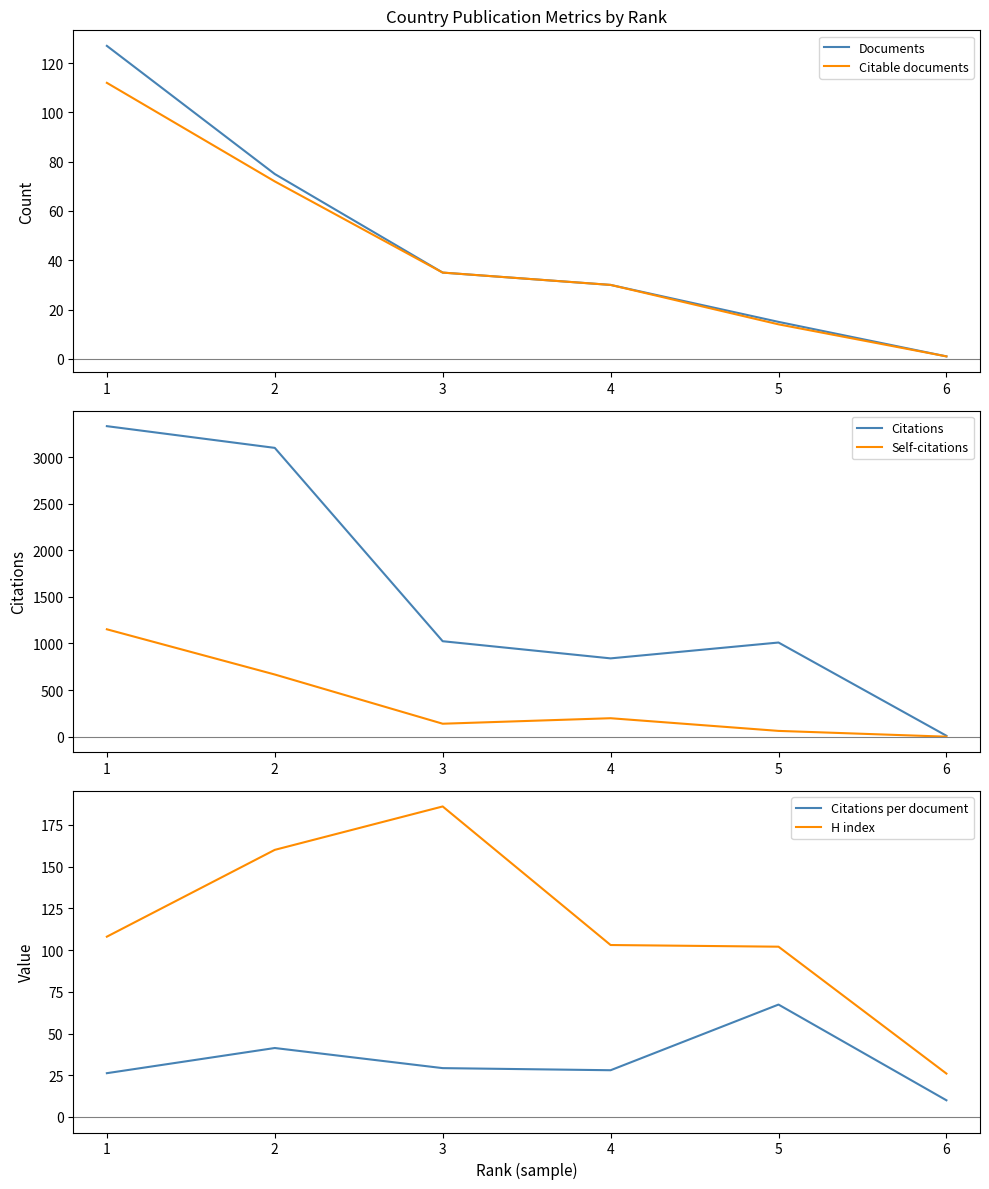

What are all the series names shown in the legend?

Documents, Citable documents, Citations, Self-citations, Citations per document, H index